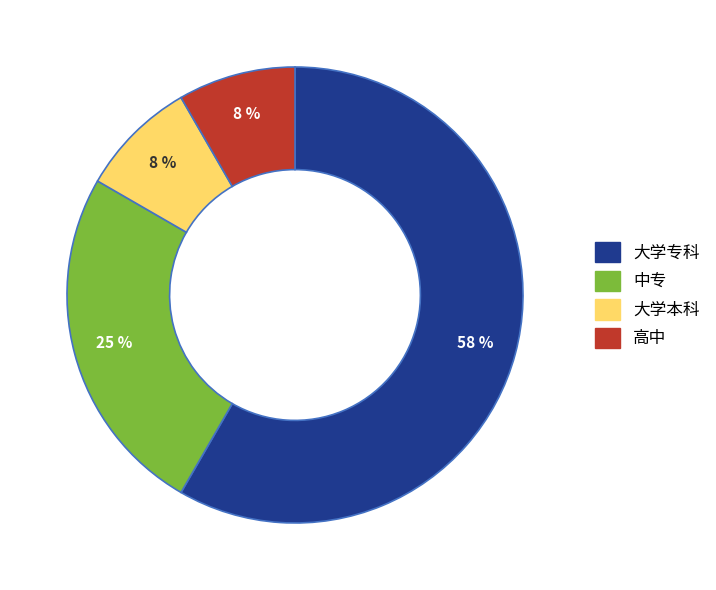

Is there a majority slice in this chart?

Yes